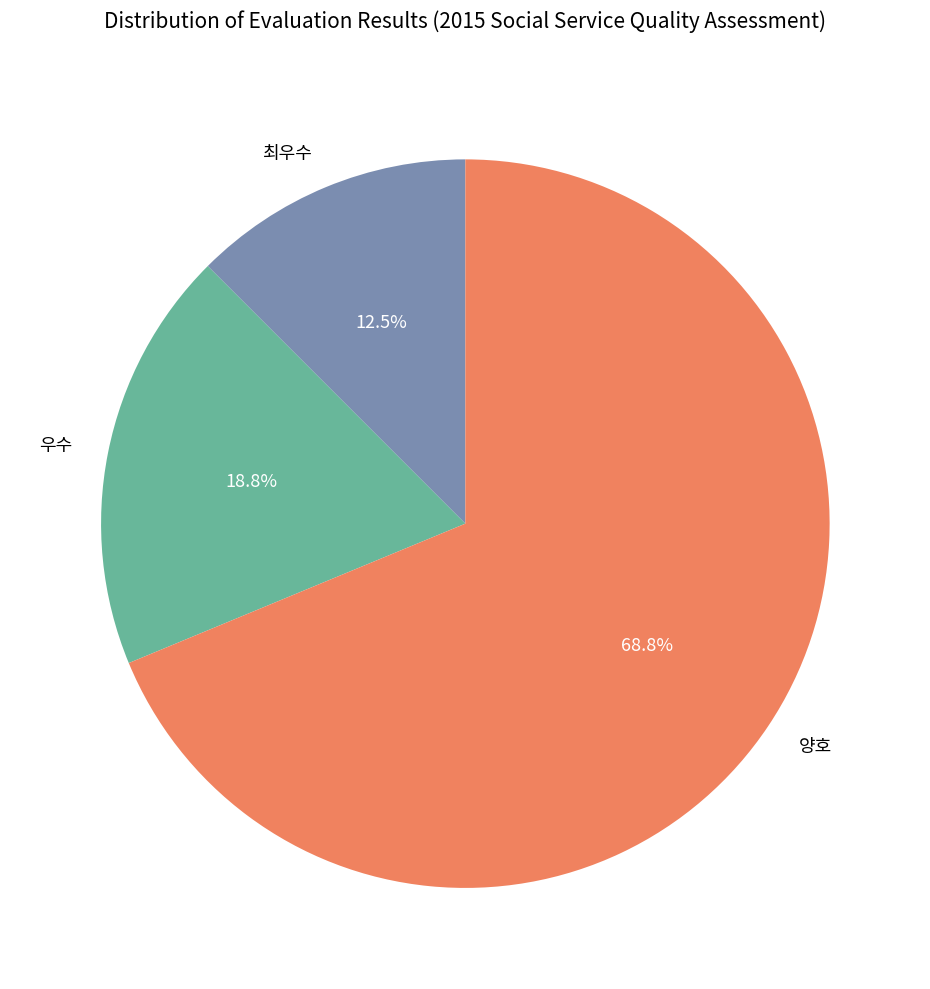

Rank the categories by value from highest to lowest.

양호, 우수, 최우수